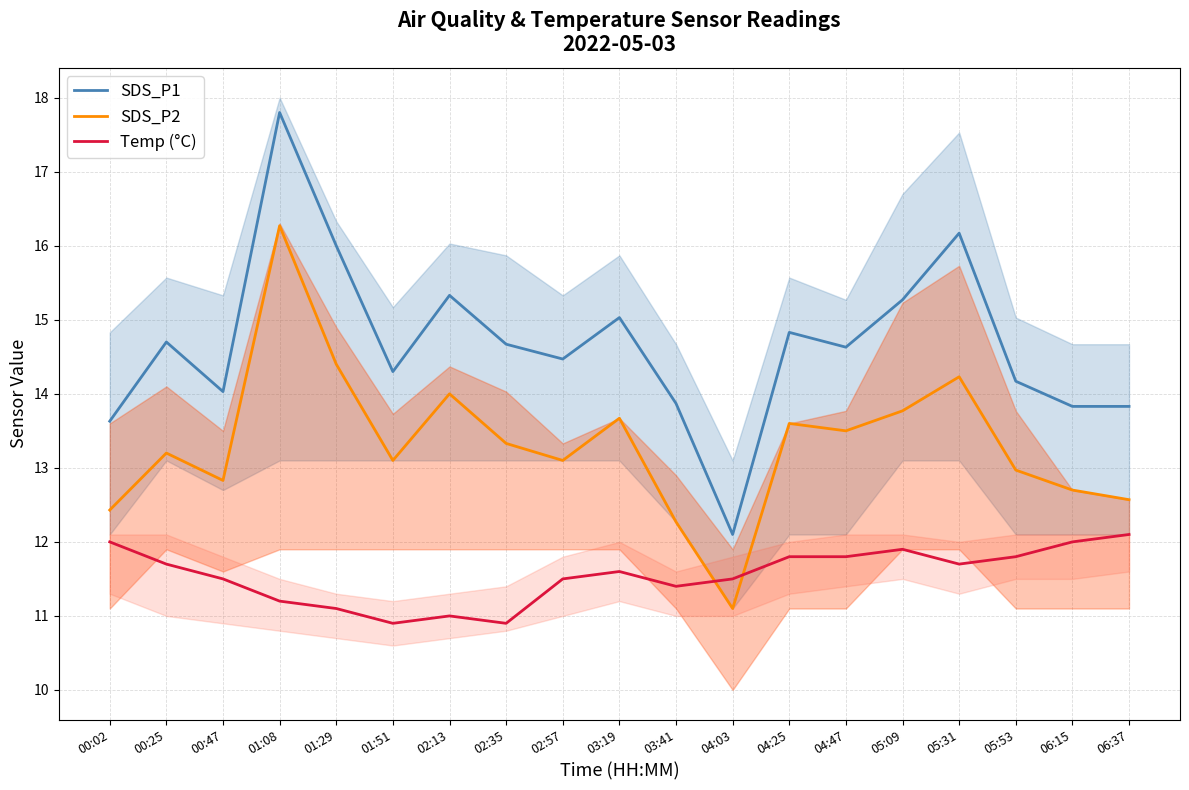

The Temp (°C) series shows 19.7 at 04:03. True or false?

False